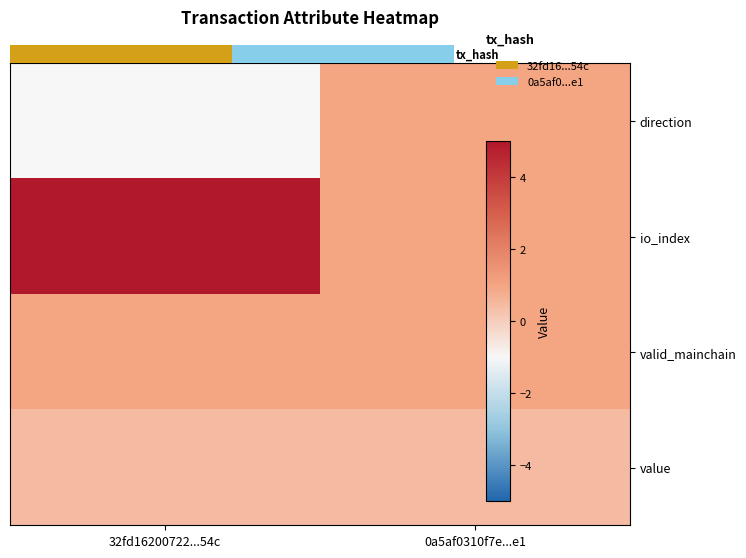

The valid_mainchain series shows 0.2 at 0a5af0310f7e...e1. True or false?

False